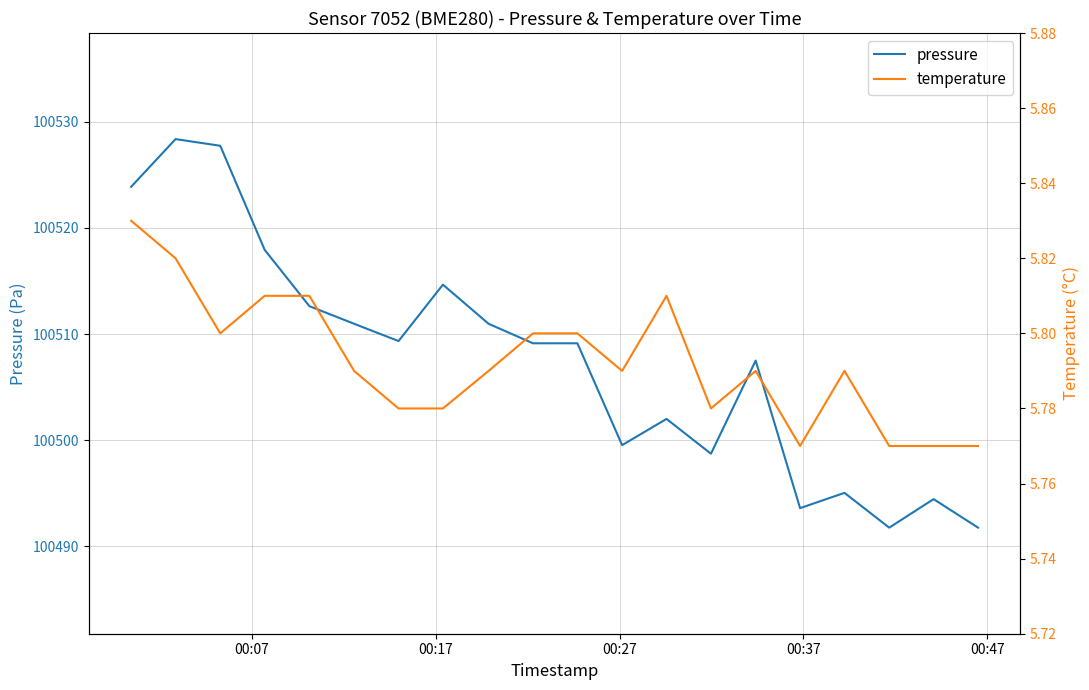

Which series has the largest total across all categories?

pressure